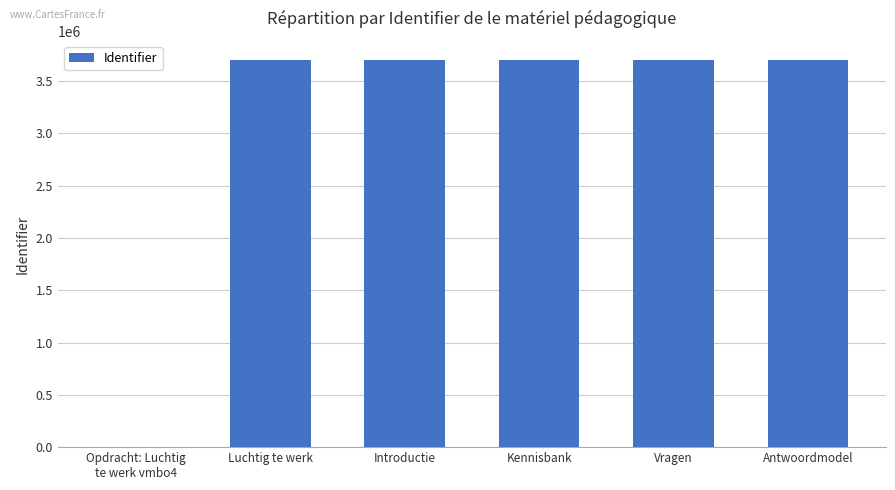

What is the maximum value shown in the chart?

3699559